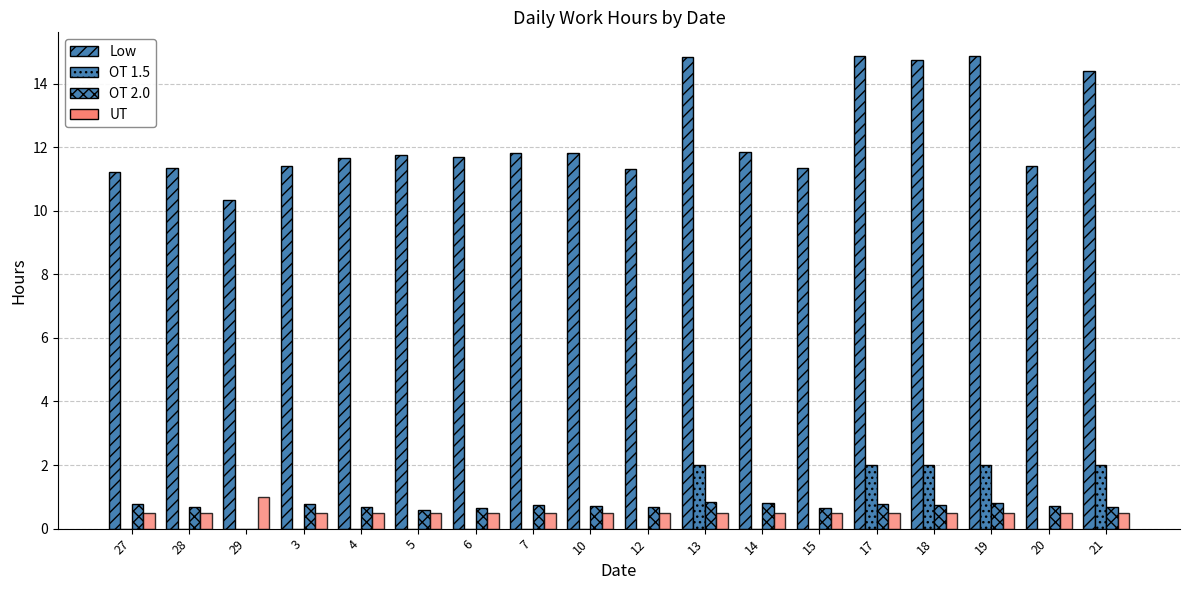

What is the spread (max minus min) of values at 15?

11.3